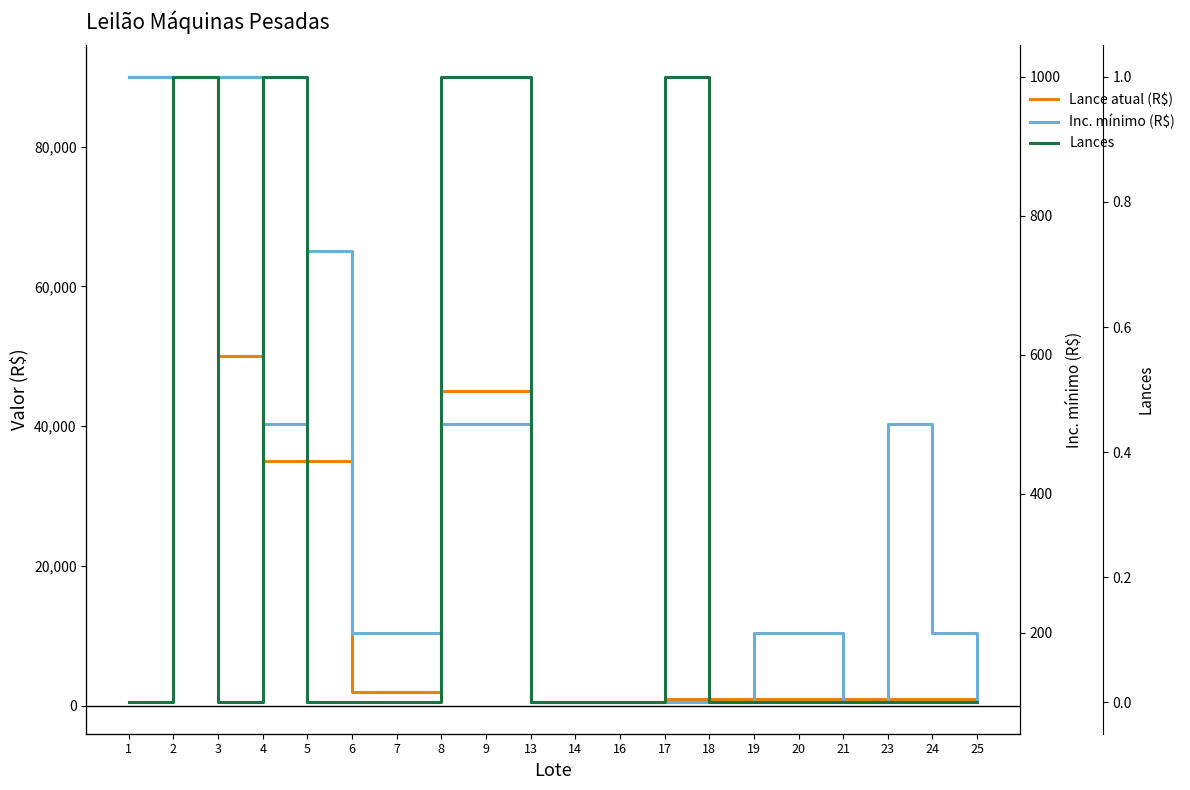

True or false: Inc. mínimo (R$) and Lance atual (R$) cross at least once.

False